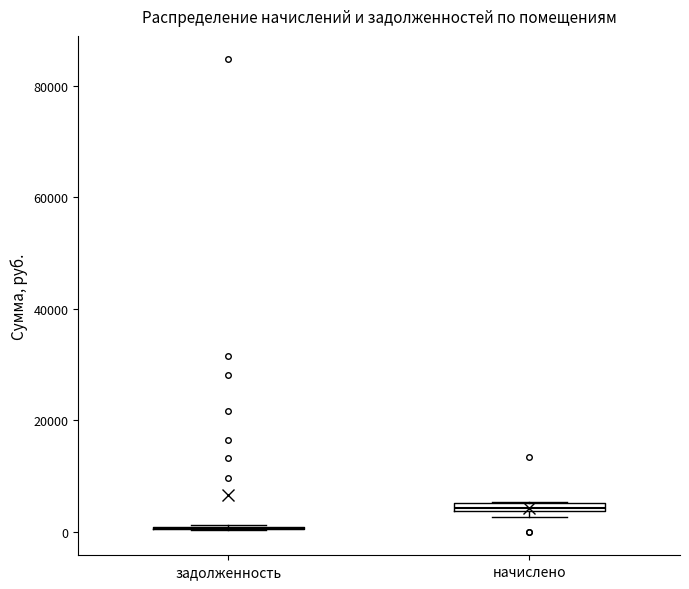

Where is the lower edge of the box for начислено on the y-axis? The values are not printed on the chart, so give them approximately, as read against the axis.

4000